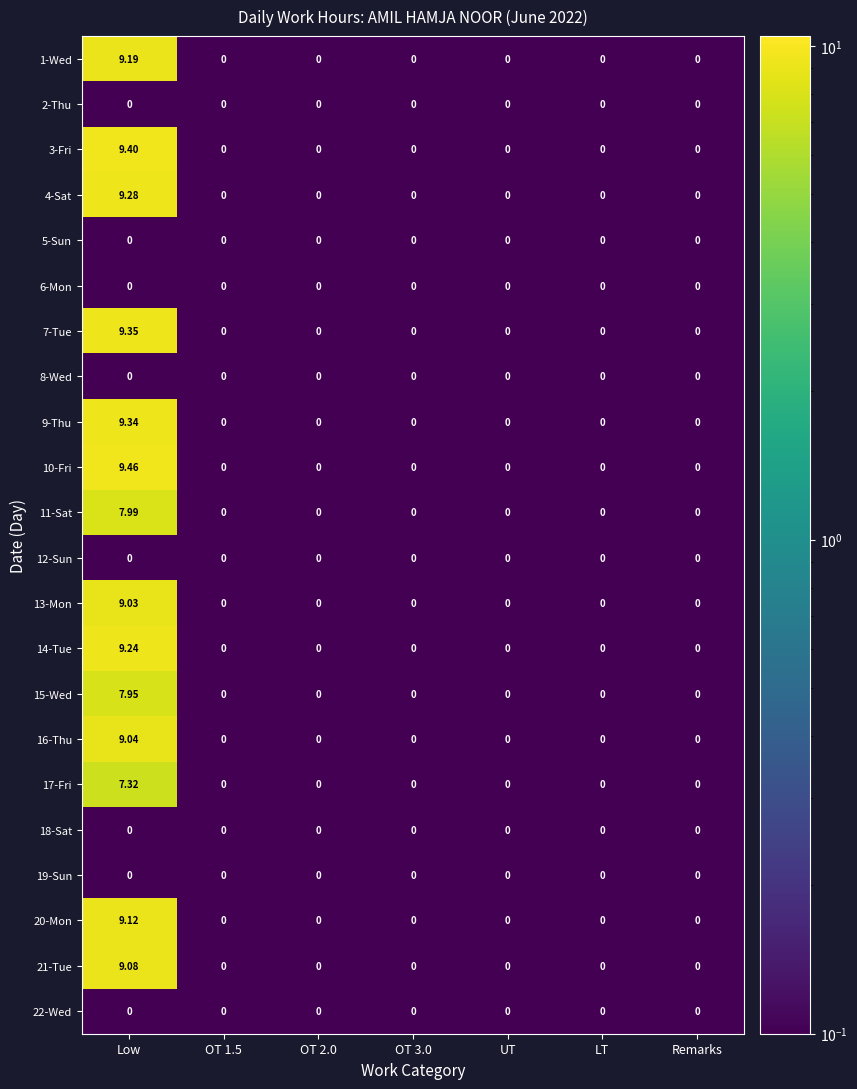

Is the value of 3-Fri at Low greater than the value of 18-Sat at OT 3.0?

Yes